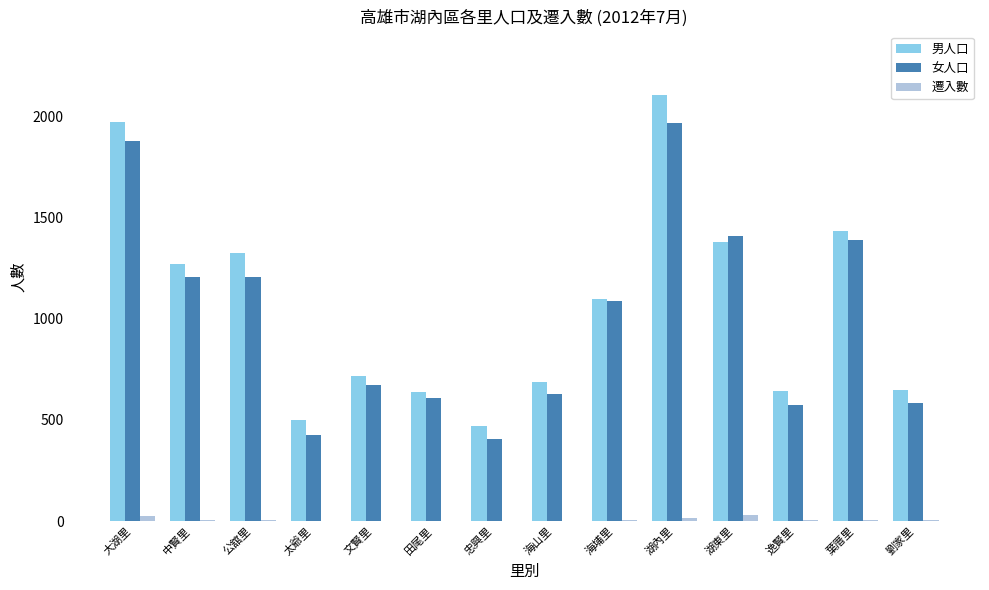

What value does the 女人口 series have at 太爺里, to the nearest 100?

400